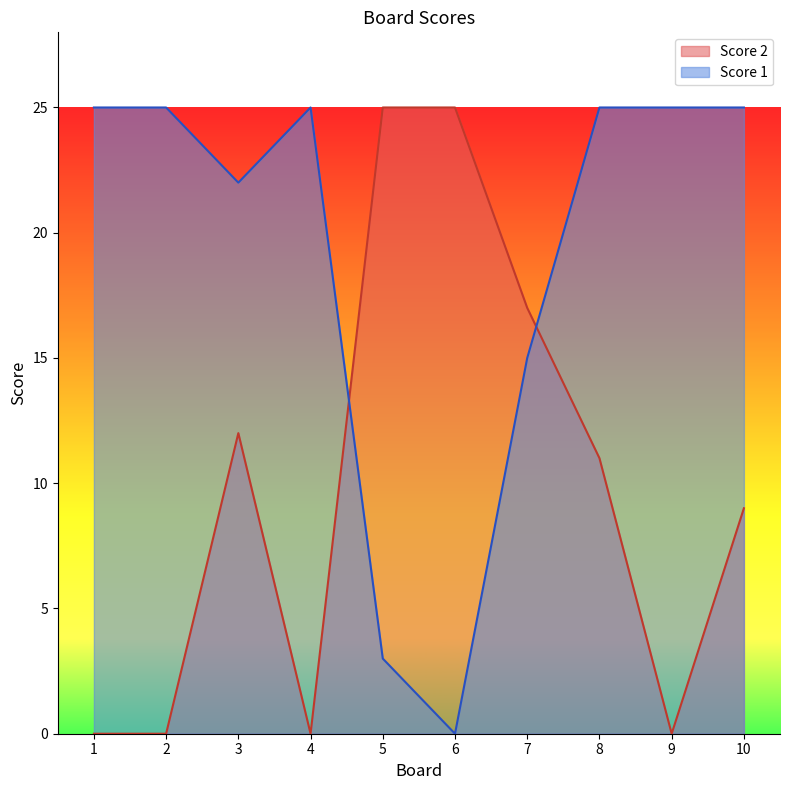

What is the value of the Score 1 point at the 7th from the left?

15